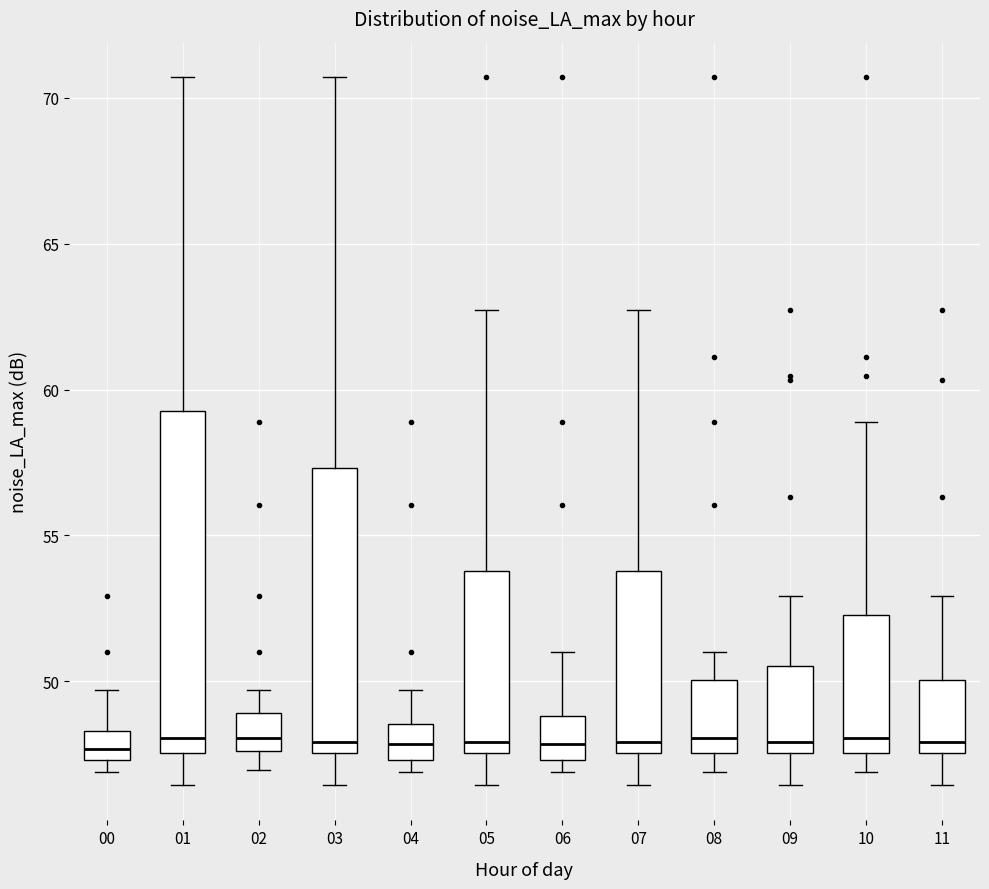

Reading left to right, read every box against the y-axis: the position of its median line, the range the box covers, and the ends of its whiskers. The values are not printed on the chart, so give them approximately, as read against the axis.

00: median 47.5 (inside the box), box 47.5 to 48.5, whiskers 47.0 to 49.5
01: median 48.0, box 47.5 to 59.5, whiskers 46.5 to 70.5
02: median 48.0, box 47.5 to 49.0, whiskers 47.0 to 49.5
03: median 48.0, box 47.5 to 57.5, whiskers 46.5 to 70.5
04: median 48.0, box 47.5 to 48.5, whiskers 47.0 to 49.5
05: median 48.0, box 47.5 to 54.0, whiskers 46.5 to 62.5
06: median 48.0, box 47.5 to 49.0, whiskers 47.0 to 51.0
07: median 48.0, box 47.5 to 54.0, whiskers 46.5 to 62.5
08: median 48.0, box 47.5 to 50.0, whiskers 47.0 to 51.0
09: median 48.0, box 47.5 to 50.5, whiskers 46.5 to 53.0
10: median 48.0, box 47.5 to 52.5, whiskers 47.0 to 59.0
11: median 48.0, box 47.5 to 50.0, whiskers 46.5 to 53.0